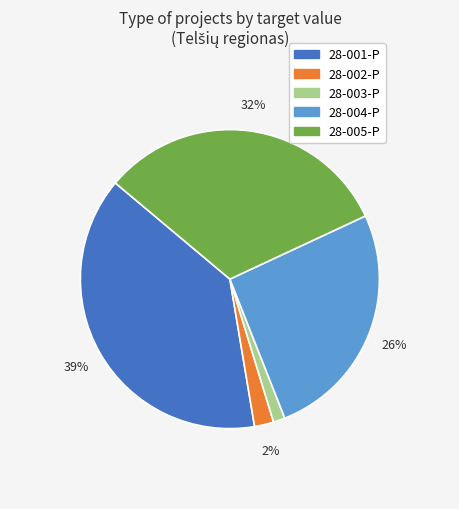

Does 28-003-P account for over 50% of the chart?

No